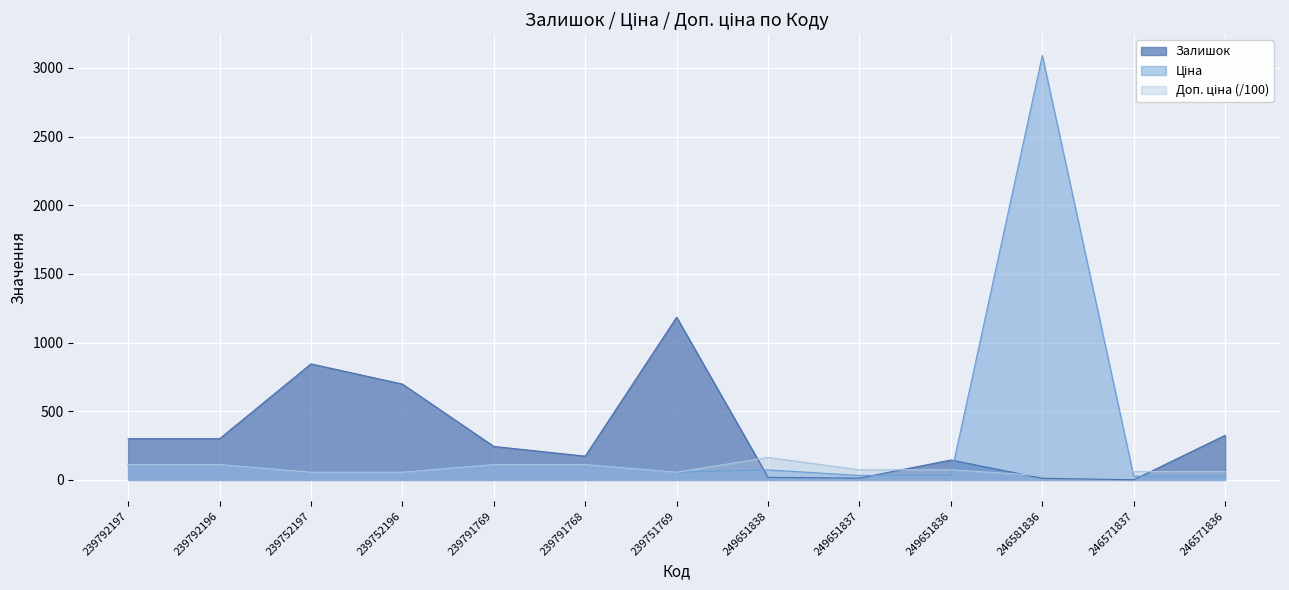

At which category does the chart reach its peak across all series?

246581836